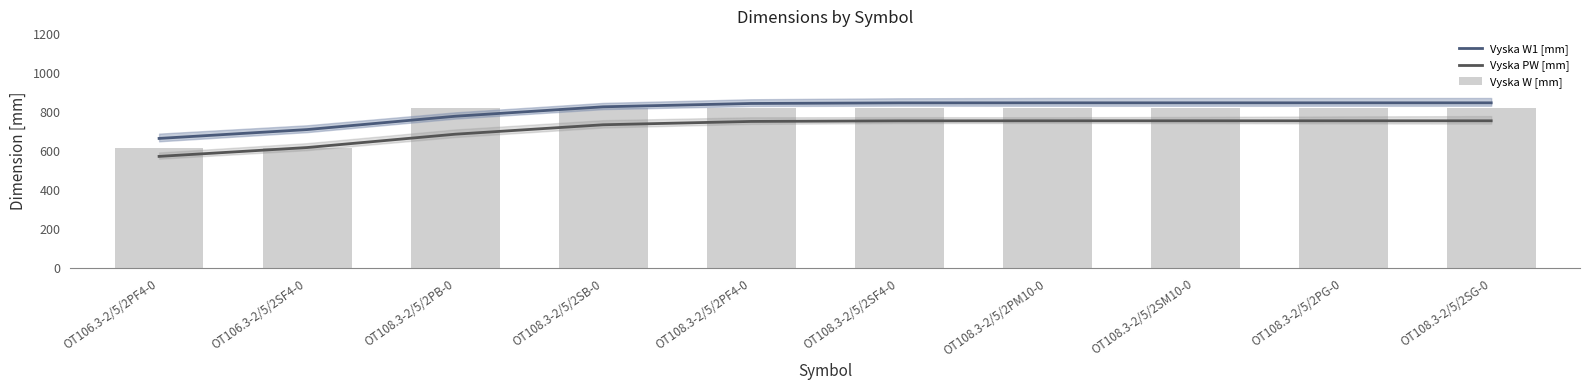

The value of Vyska W [mm] at OT108.3-2/5/2SB-0 is 1458.5. True or false?

False